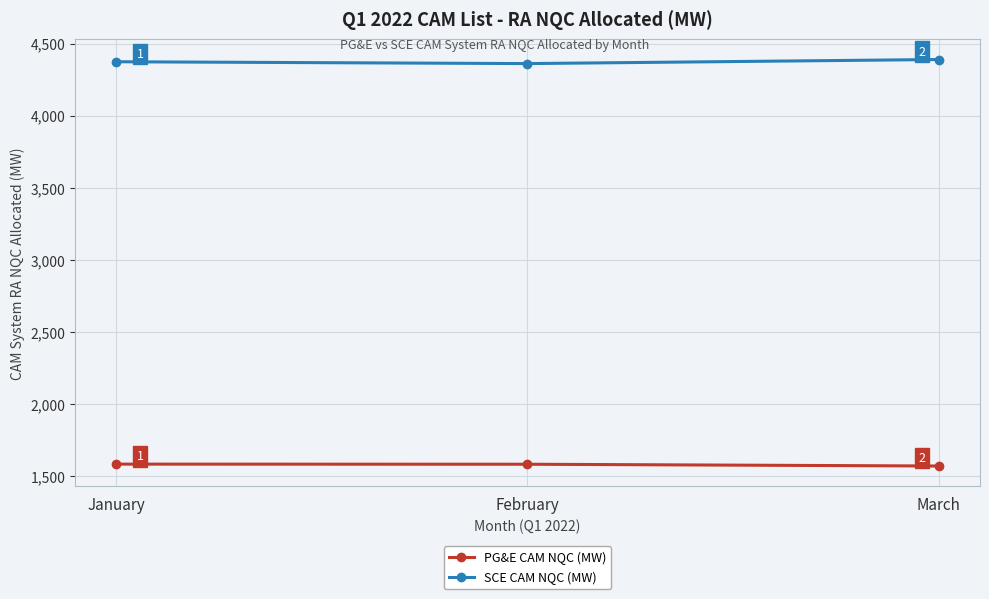

At how many categories does at least one series exceed 2370?

3